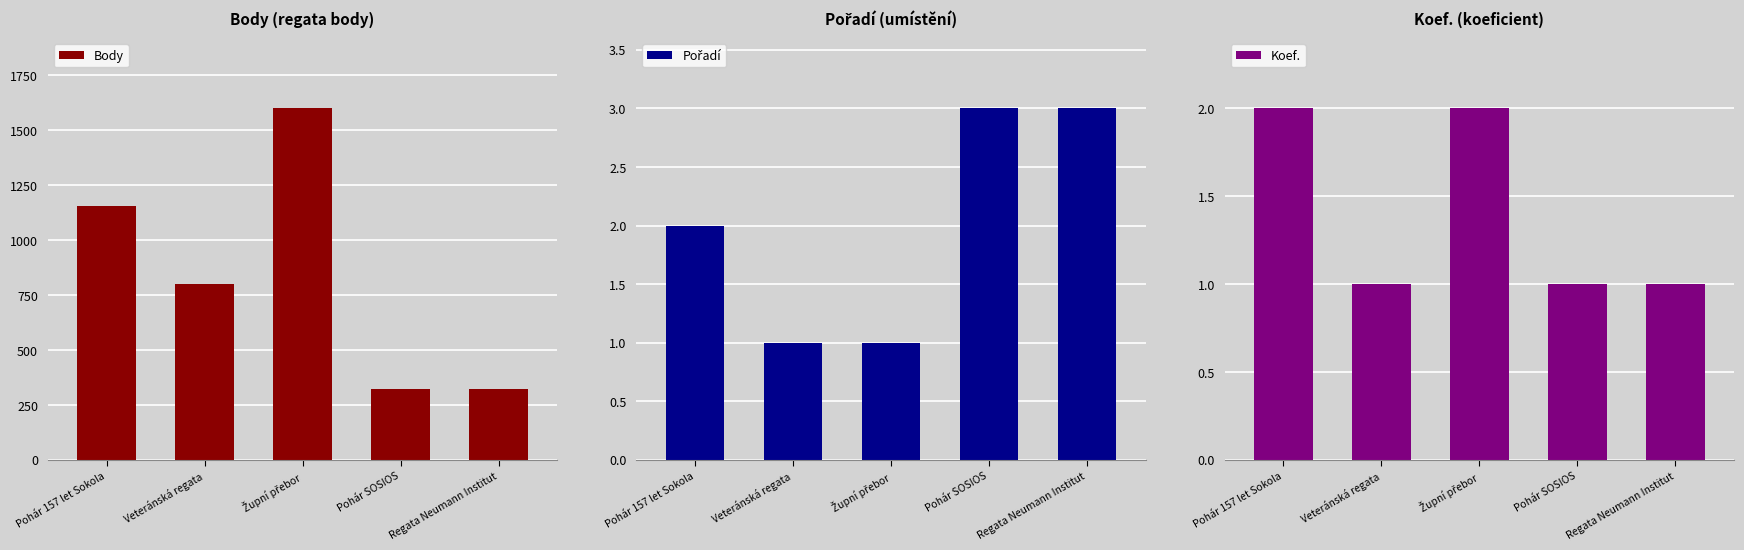

Which category has the highest value across all series?

Župní přebor